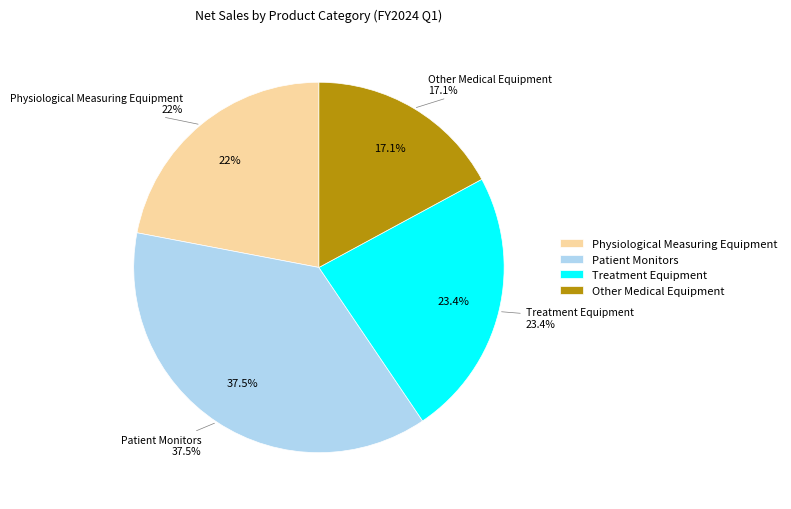

What portion of the pie excludes Other Medical Equipment?

82.9%